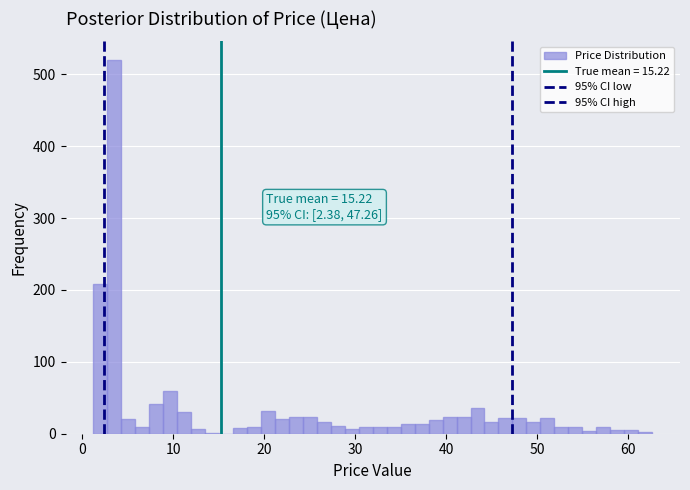

Around what value on the x-axis is the tallest bar? Give the approximate position of its centre, as read against the axis.

4